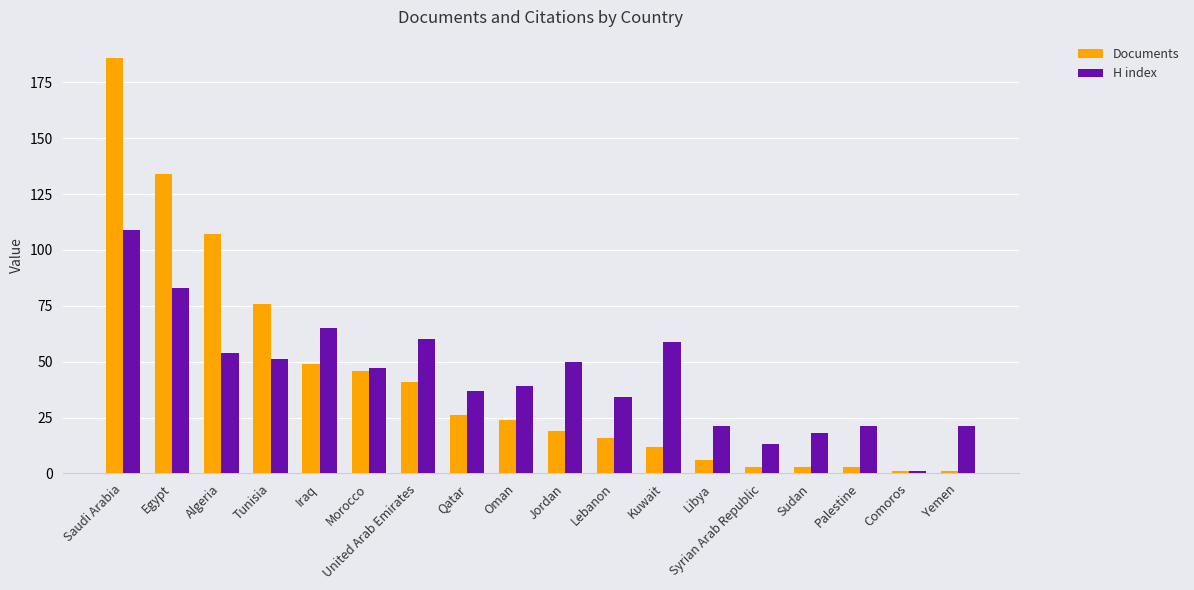

What is the maximum value for H index?

109